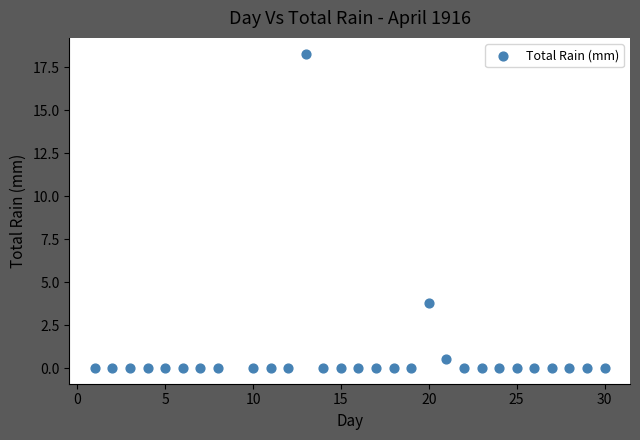

What is the range of X values (max minus min)?

29.0